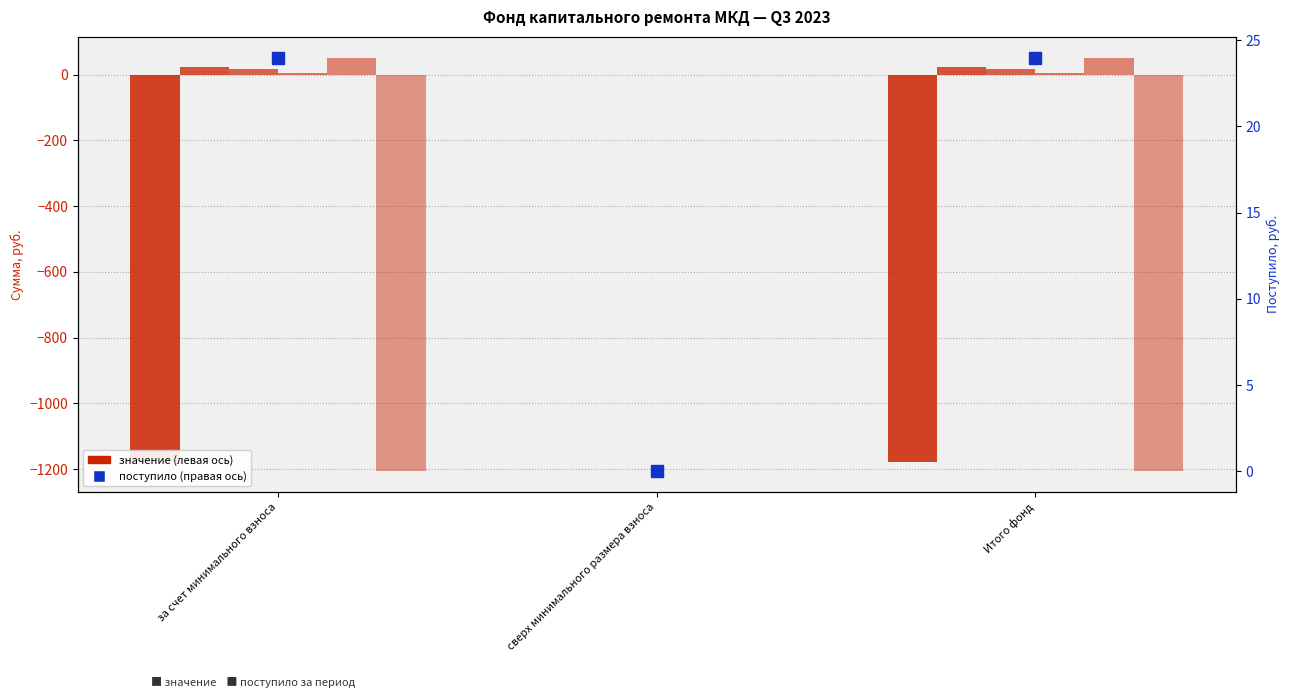

At which label does Остаток на начало reach its minimum?

сверх минимального размера взноса